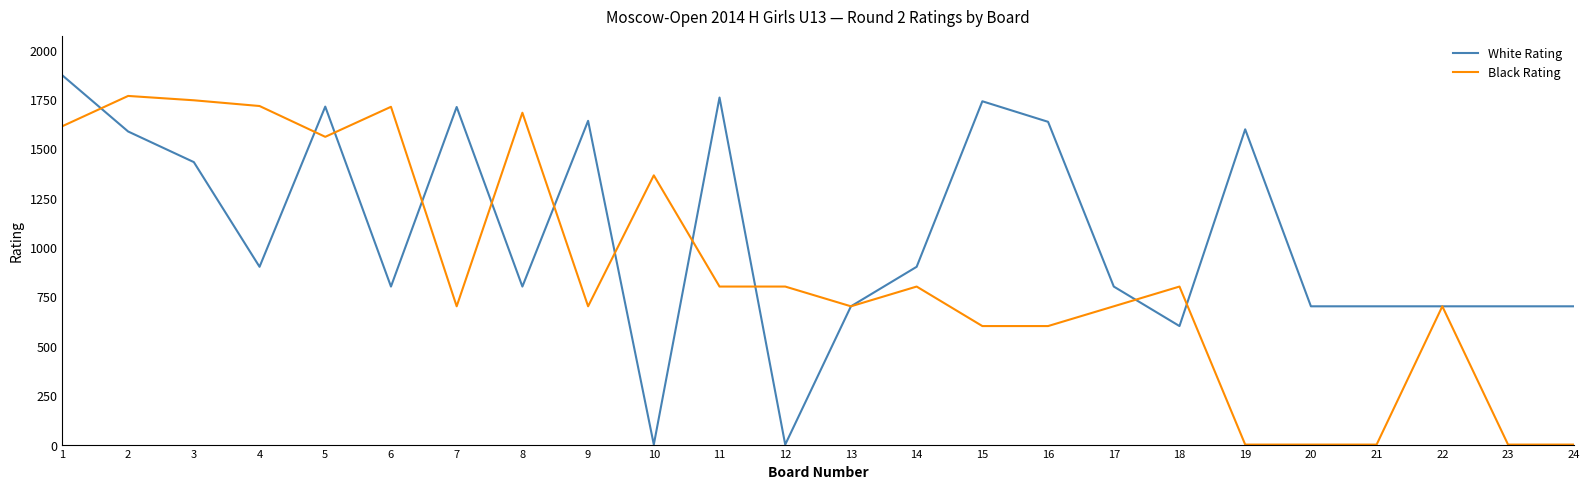

How many values in the Black Rating series are below 800?

12